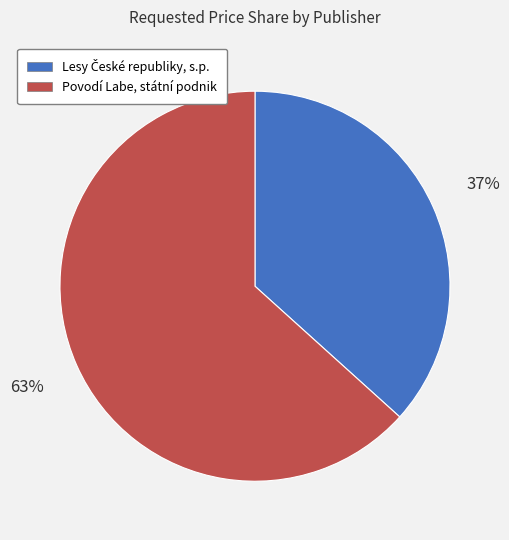

Is there a majority slice in this chart?

Yes